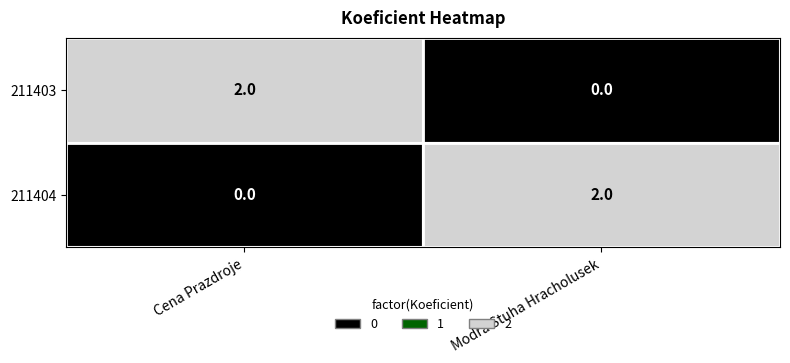

At which label does 211404 reach its minimum?

Cena Prazdroje